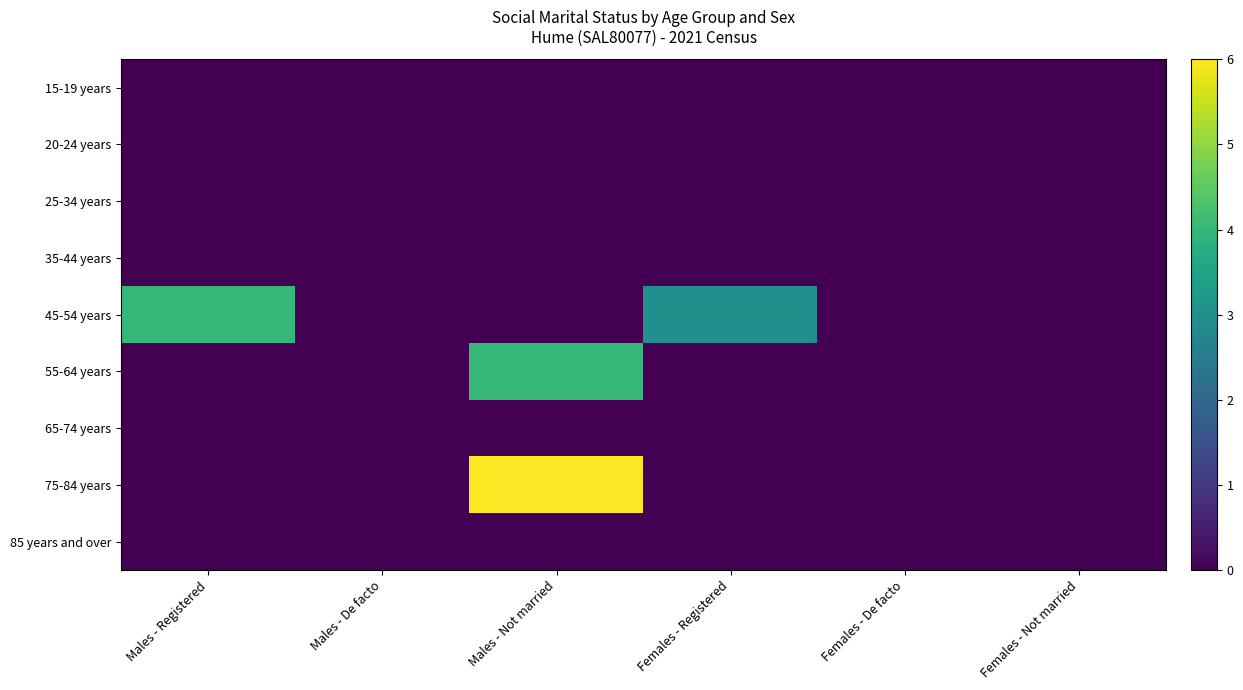

How many data points does each series have?

6